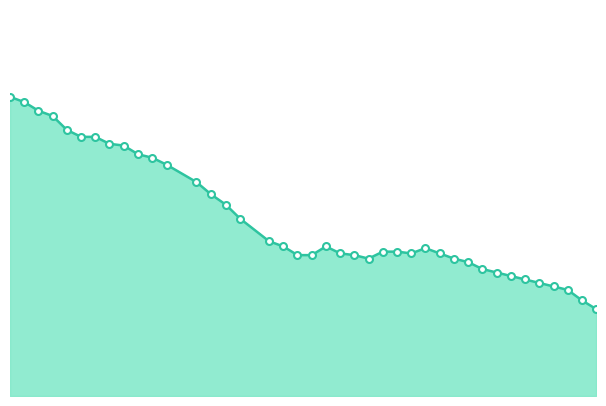

Does the chart display data point markers on the line(s)?

No